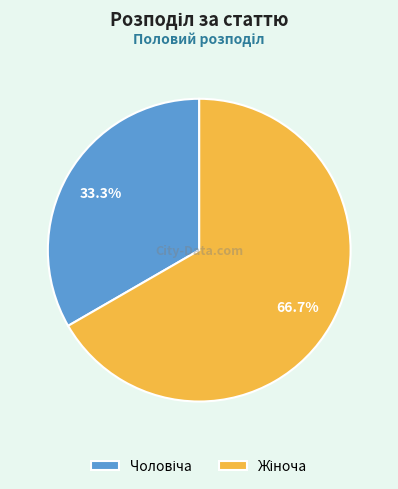

How many segments does this pie chart have?

2